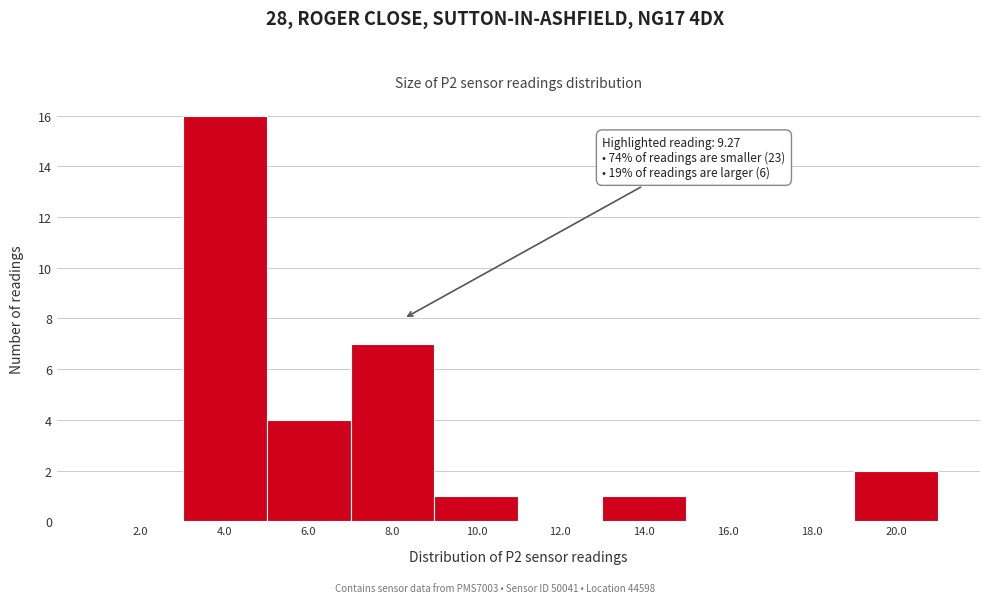

Reading right to left, list all the values displayed in this chart.

20.0=2	18.0=0	16.0=0	14.0=1	12.0=0	10.0=1	8.0=7	6.0=4	4.0=16	2.0=0